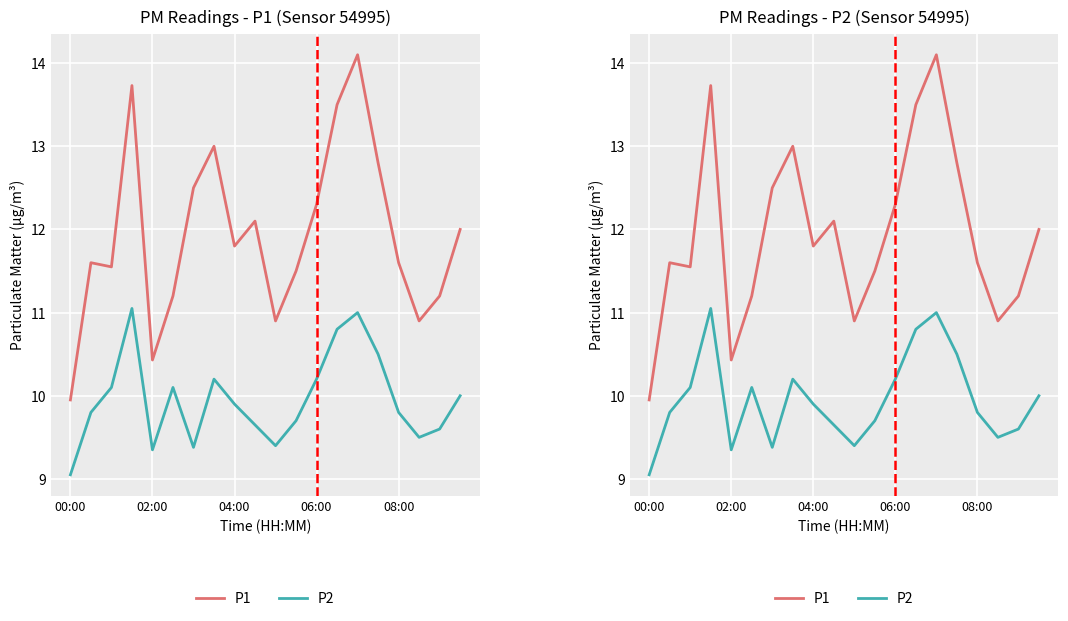

Where is P2 nearest to the value 10?

19